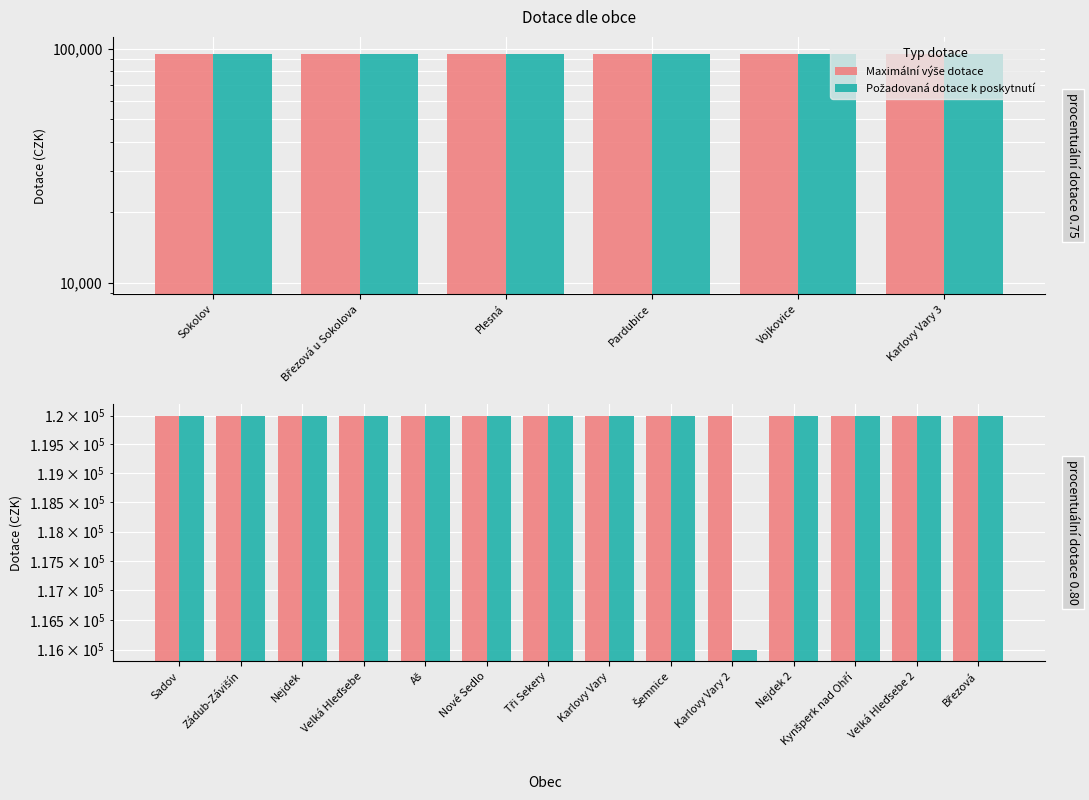

At Karlovy Vary, list the series in order from smallest to largest.

Maximální výše dotace, Požadovaná dotace k poskytnutí